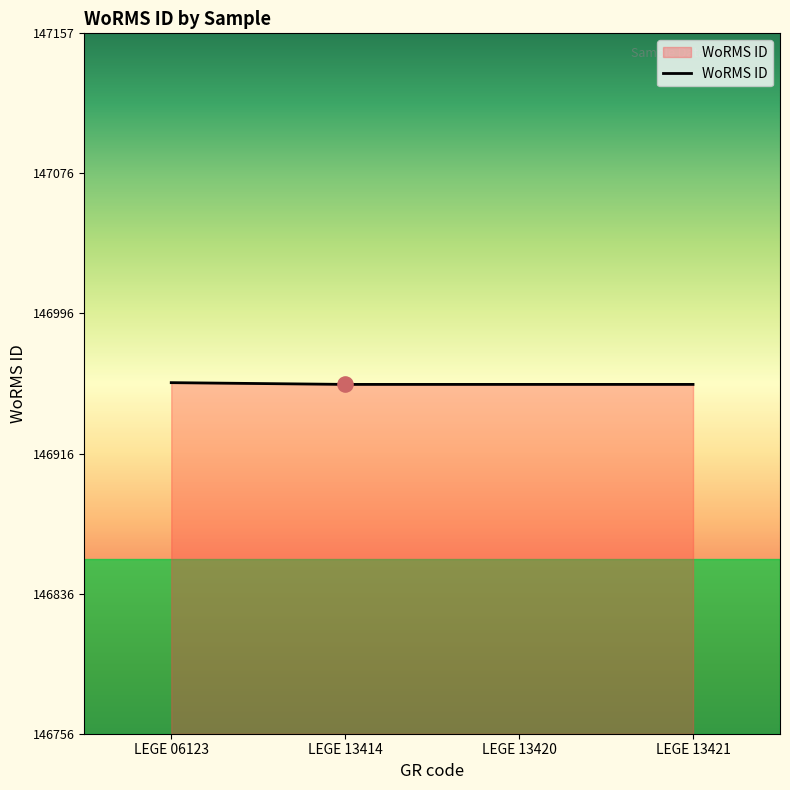

What is the ratio of the value at LEGE 13420 to the value at LEGE 06123?

1.0